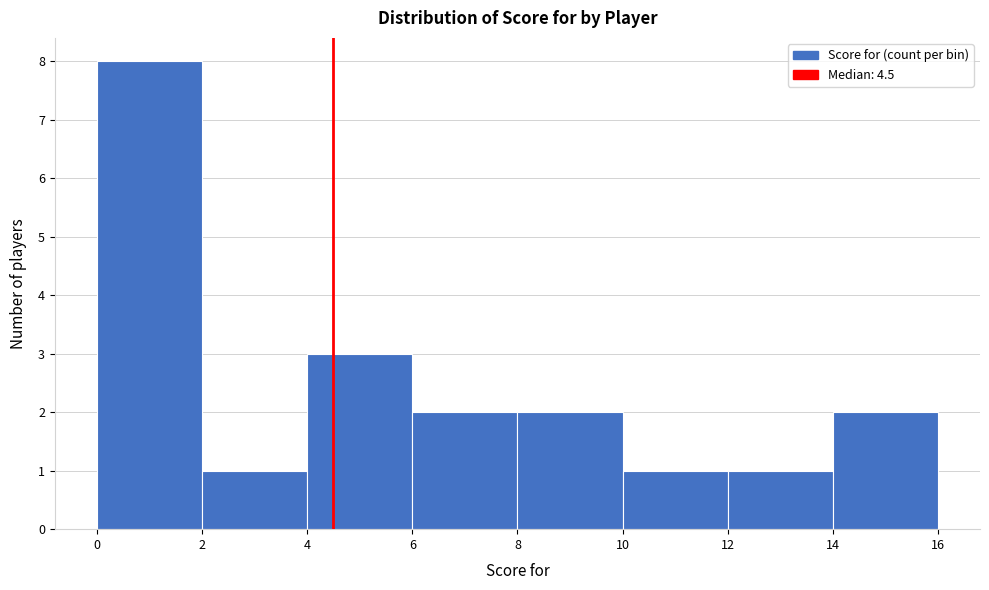

What is the height of the bar covering 4 to 6 on the x-axis? The values are not printed on the chart, so give them approximately, as read against the axis.

3